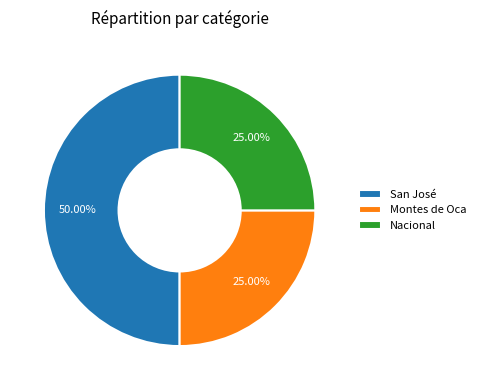

True or false: San José accounts for 16% of the total.

False